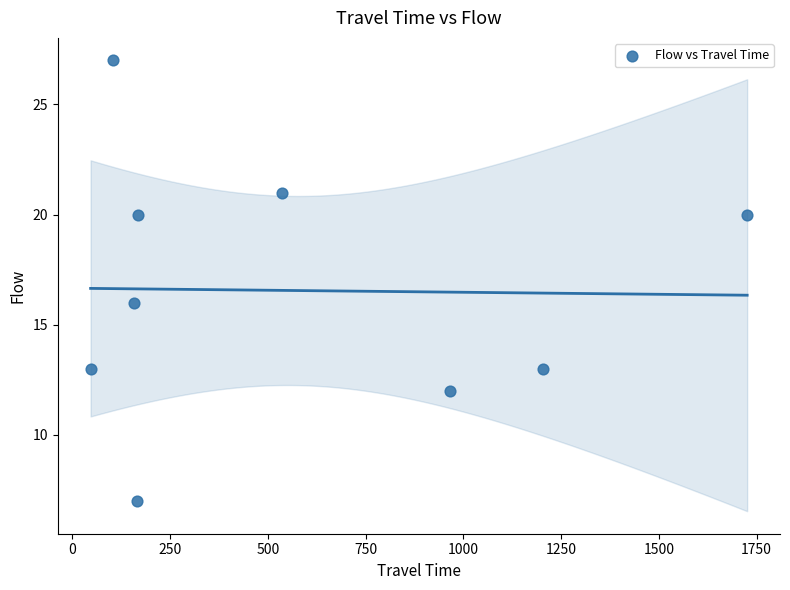

What is the average X value?

564